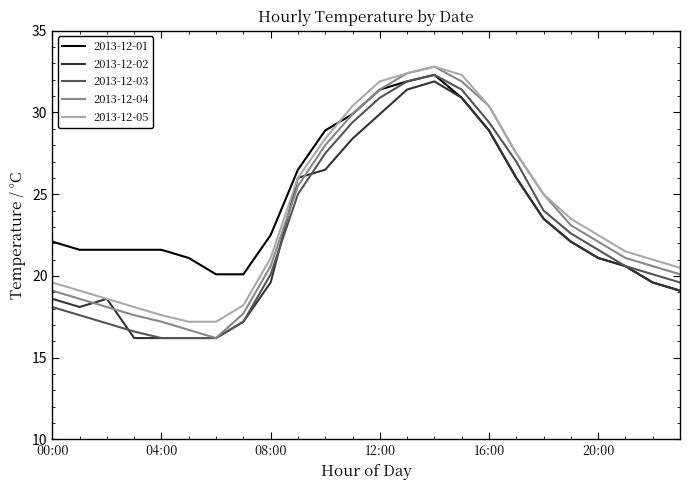

What is the lowest value of the 2013-12-02 series?

16.2